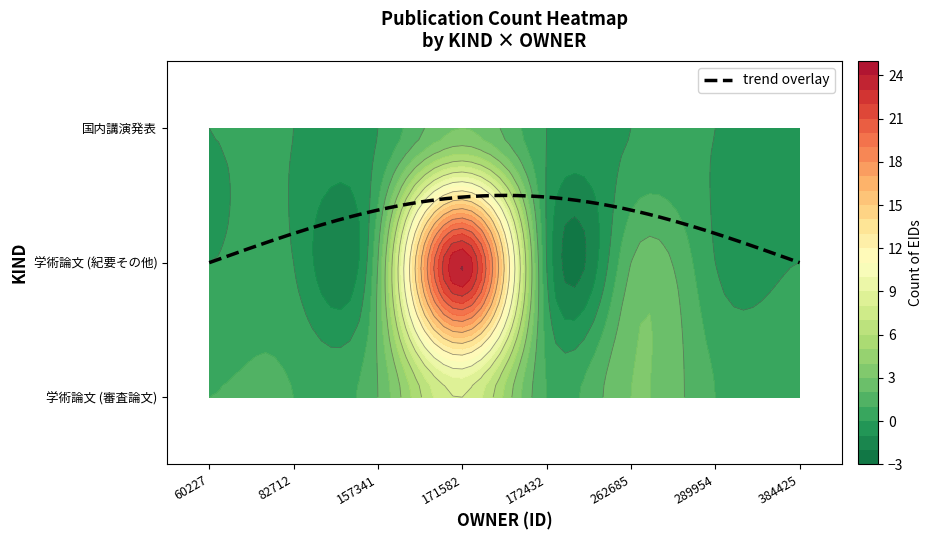

Is it true that 国内講演発表 equals 0 at 384425?

True